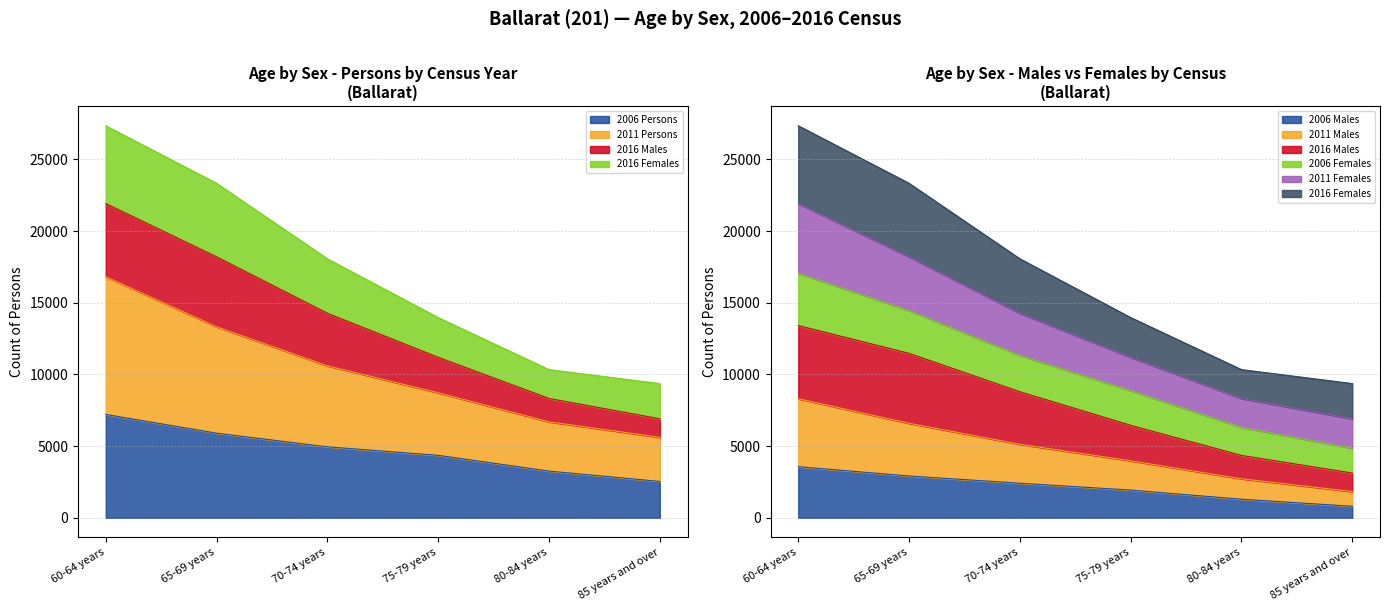

How many 2016 Males values are between 4351 and 11472?

4